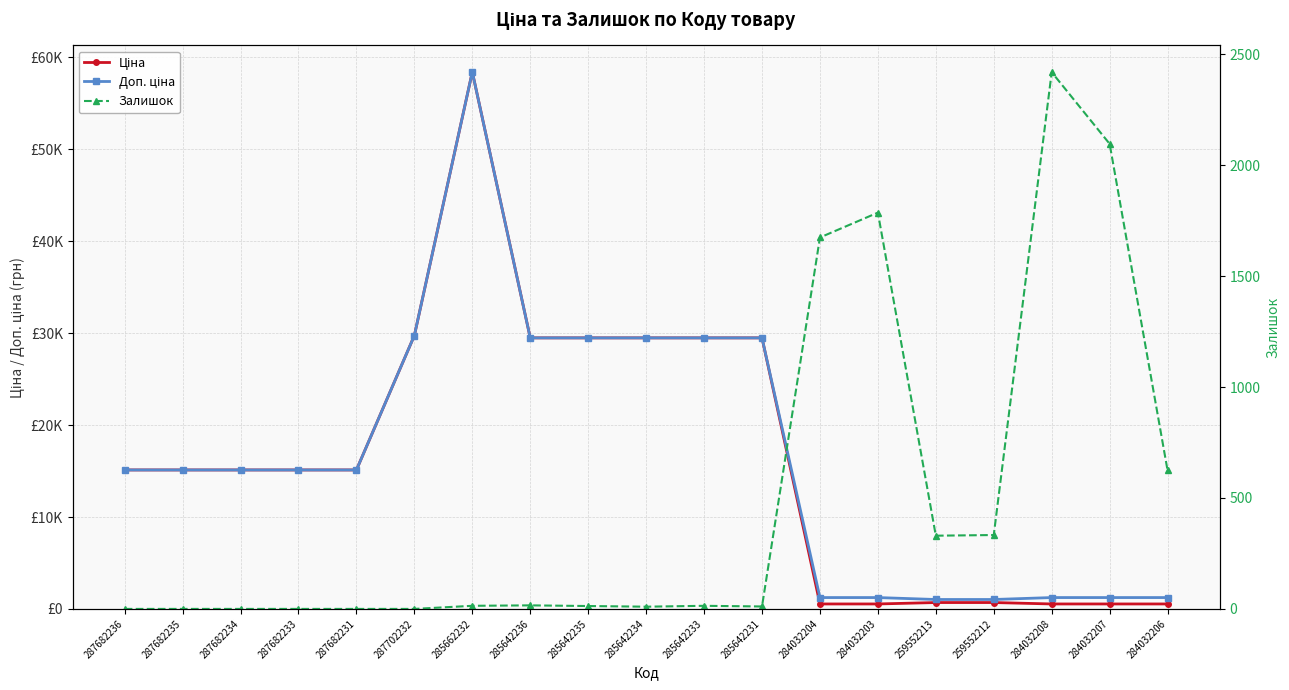

True or false: Ціна and Доп. ціна cross at least once.

False